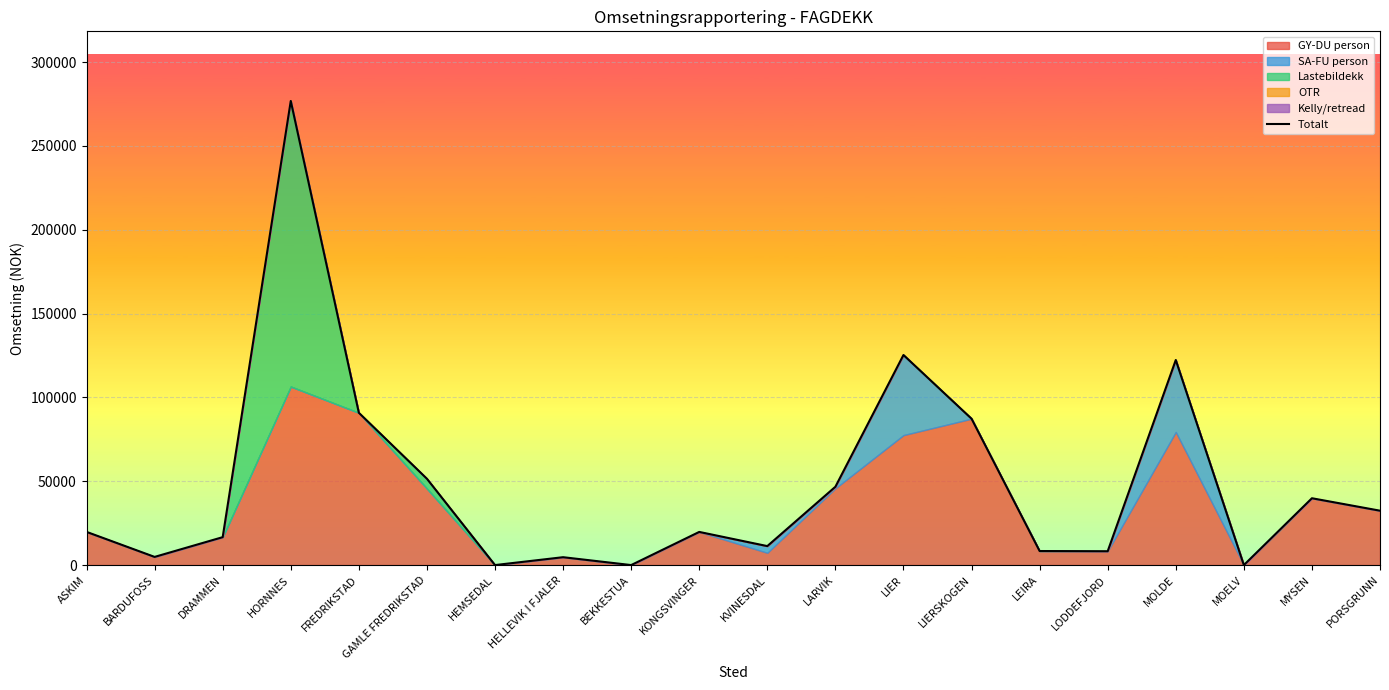

The value at HORNNES is 410306.3. True or false?

False